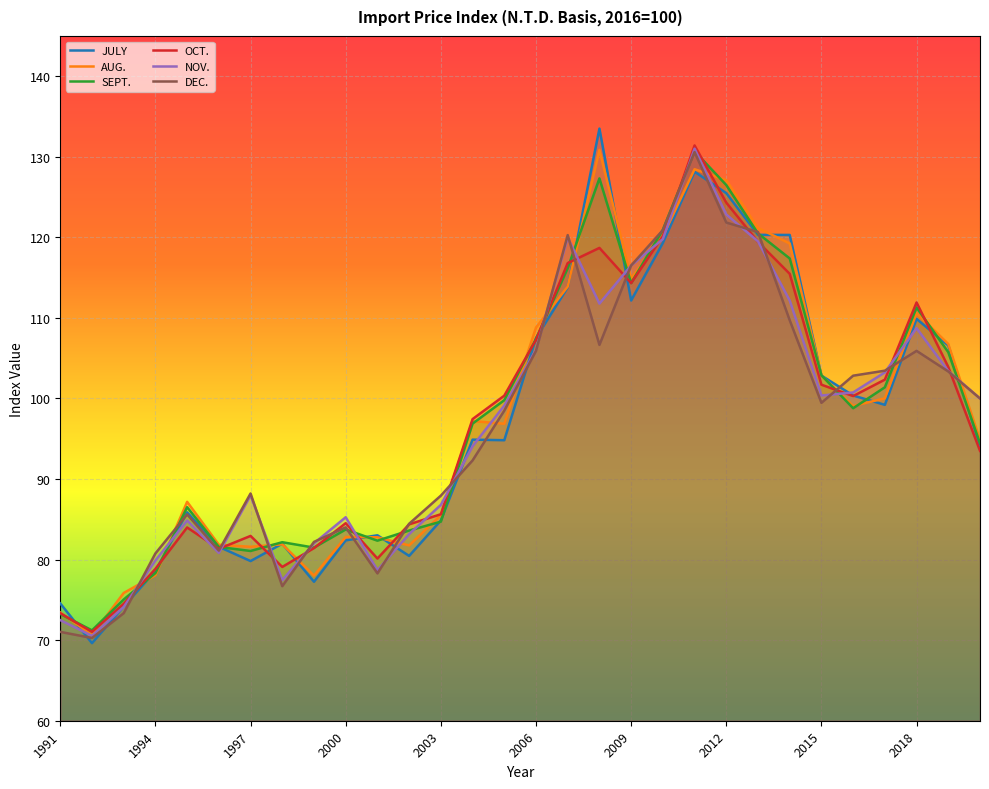

What position from the right is 1991?

30